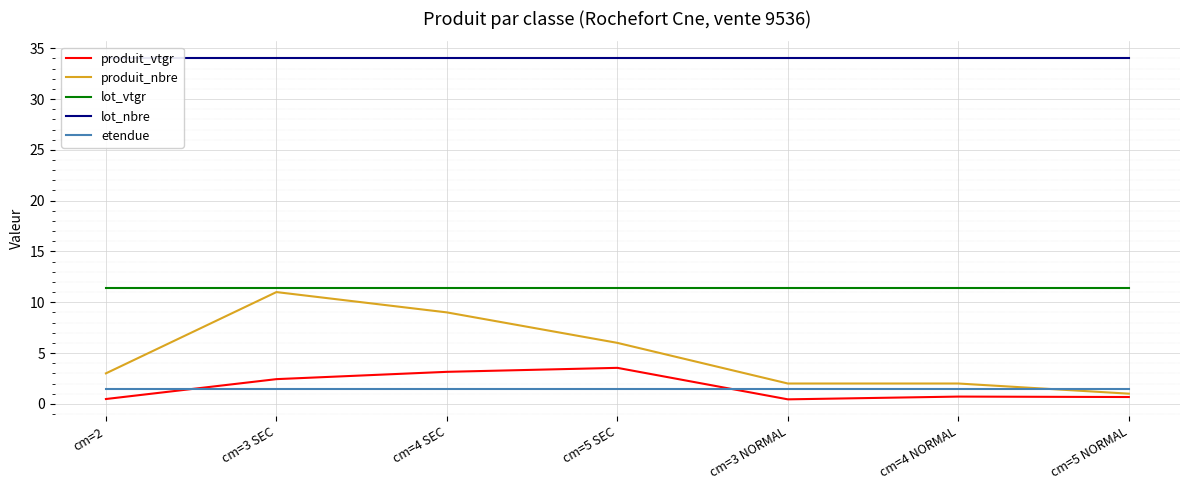

Which category has the highest value across all series?

cm=2